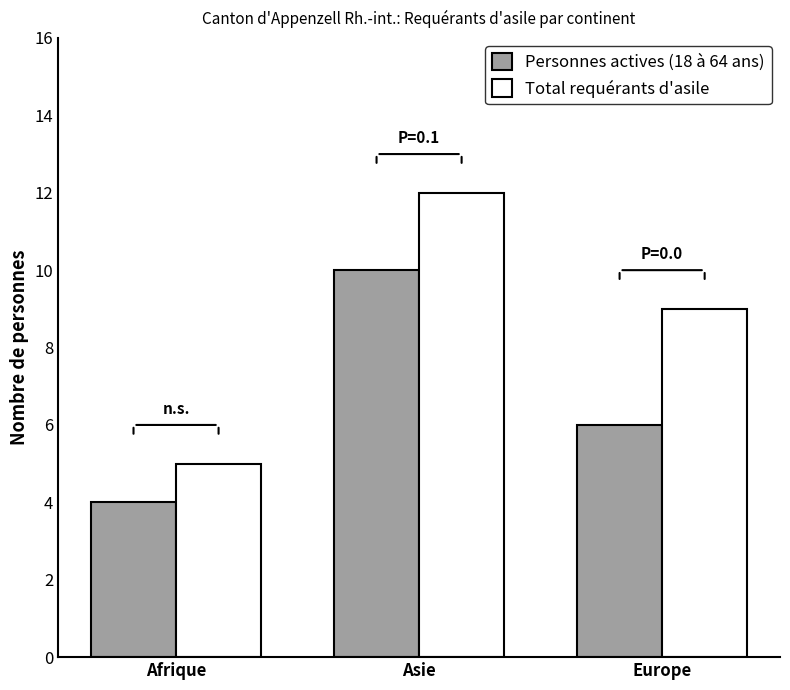

What is the sum of the Total requérants d'asile values at Asie and Europe?

21